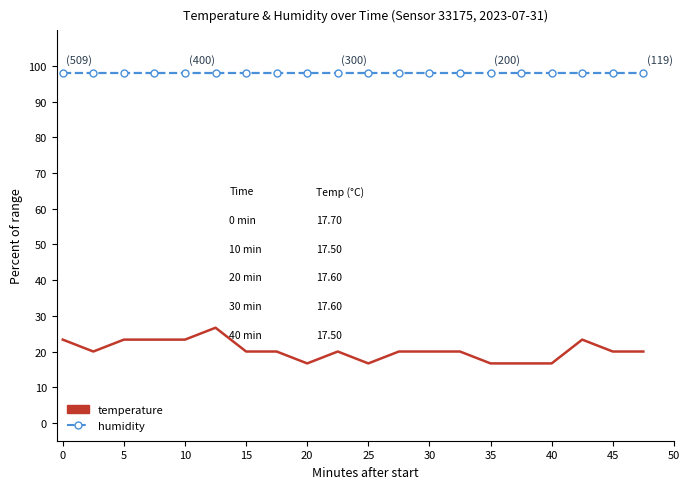

Rank the series by their average value, from highest to lowest.

humidity, temperature